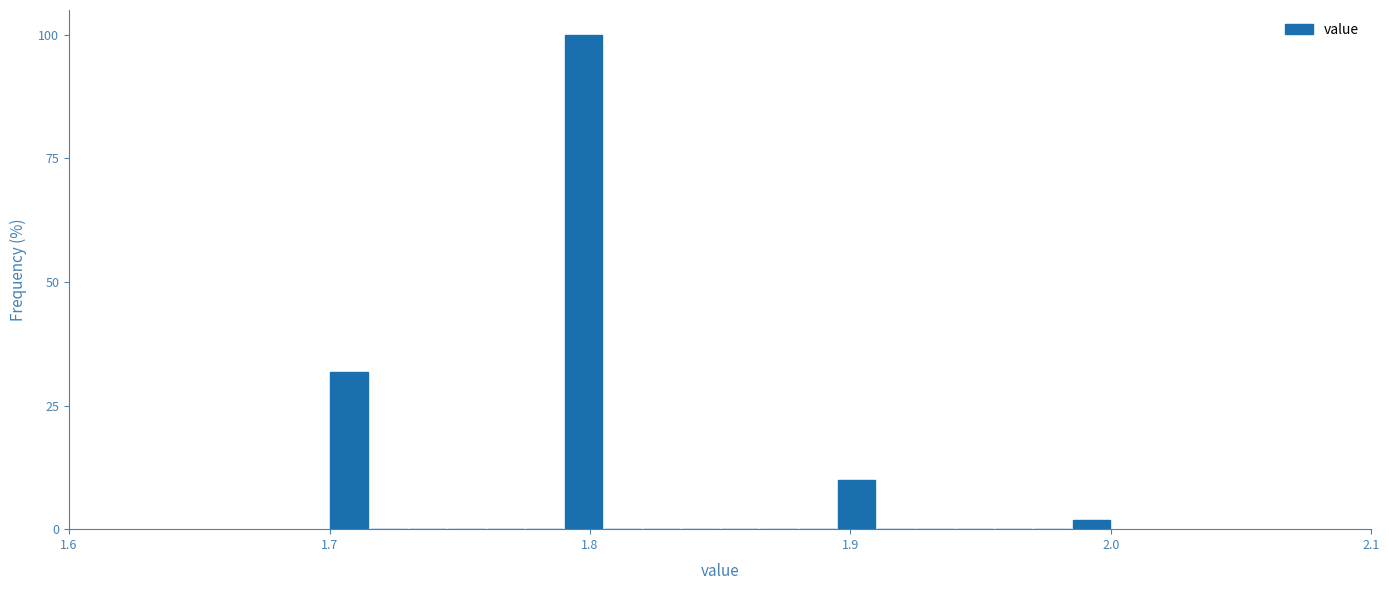

Around what value on the x-axis is the tallest bar? Give the approximate position of its centre, as read against the axis.

1.80